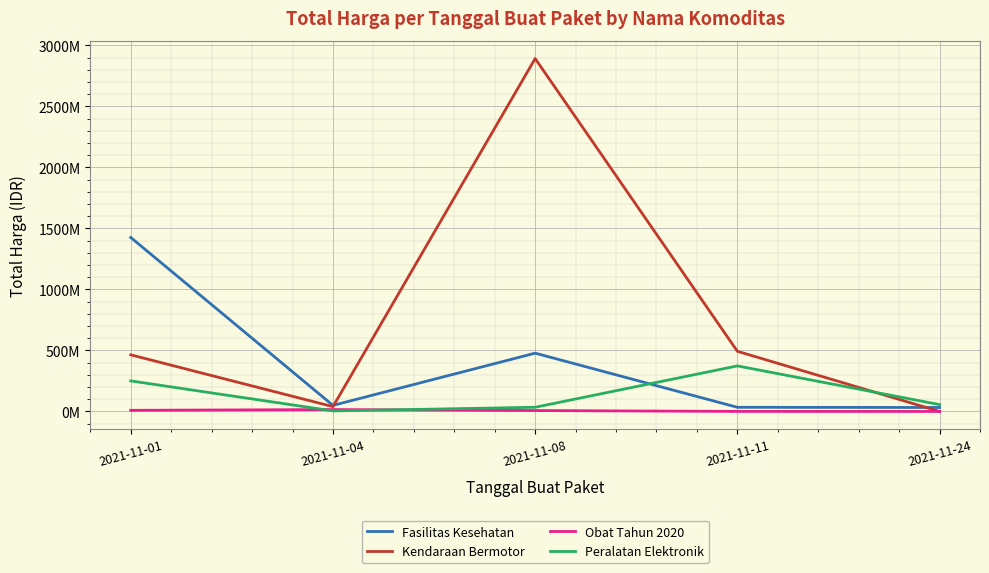

Reading right to left, transcribe all the data shown in this chart.

Fasilitas Kesehatan: 32441200	34000000	477600000	49730040	1425867900
Kendaraan Bermotor: 0	493000000	2892122000	39440000	464002100
Obat Tahun 2020: 78000	333600	7401240	15513960	9180000
Peralatan Elektronik: 56152800	373404000	34292000	4350000	250350000